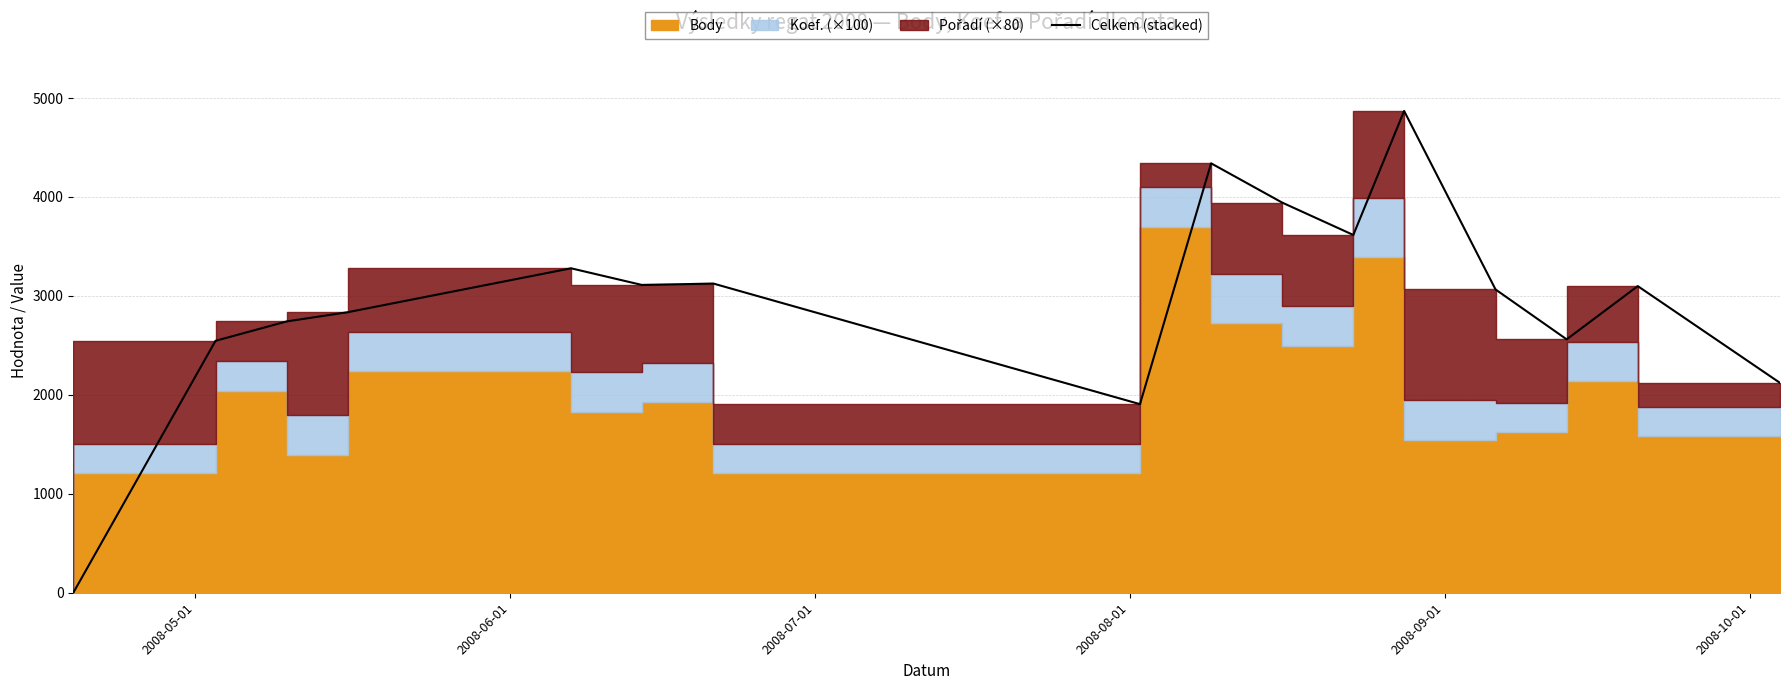

What is the difference between the maximum and minimum values?

4869